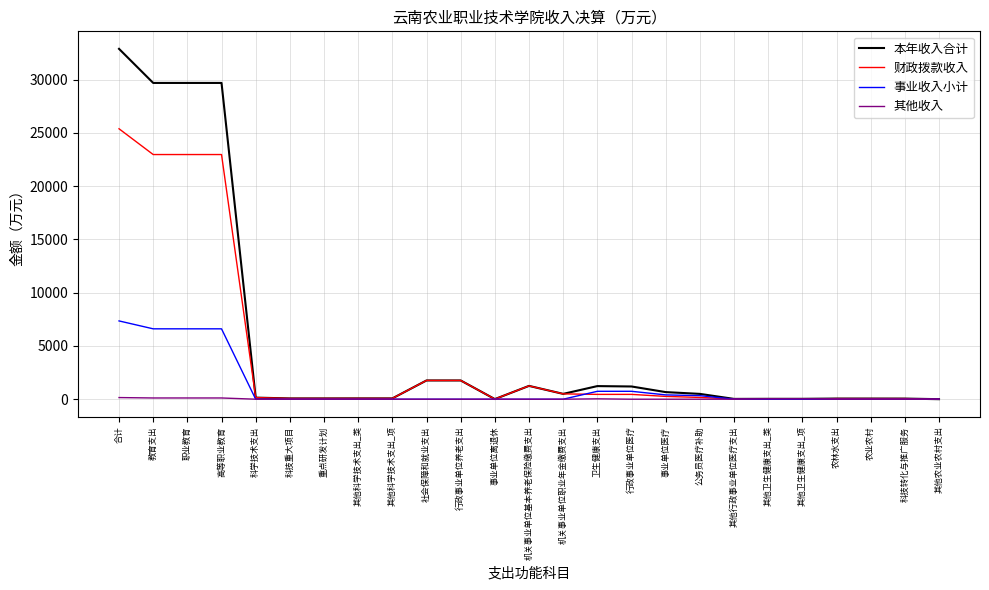

Which series has the largest total across all categories?

本年收入合计